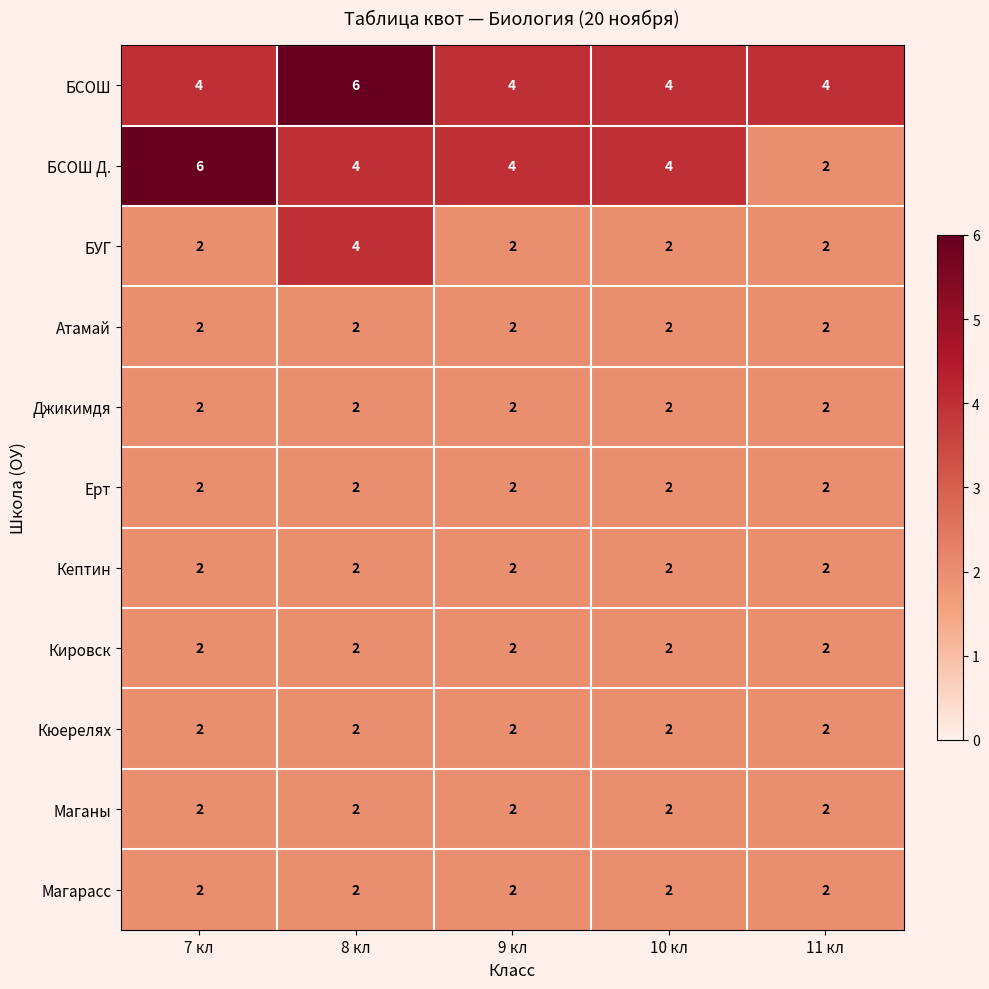

What is the maximum value shown in the chart?

6